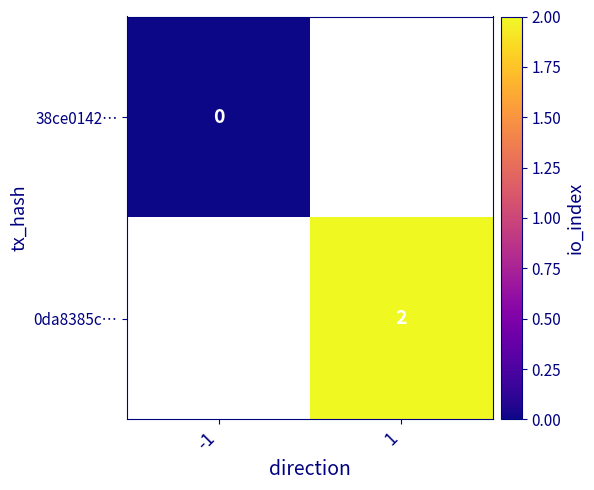

The 0da8385c… series shows 2 at 1. True or false?

True